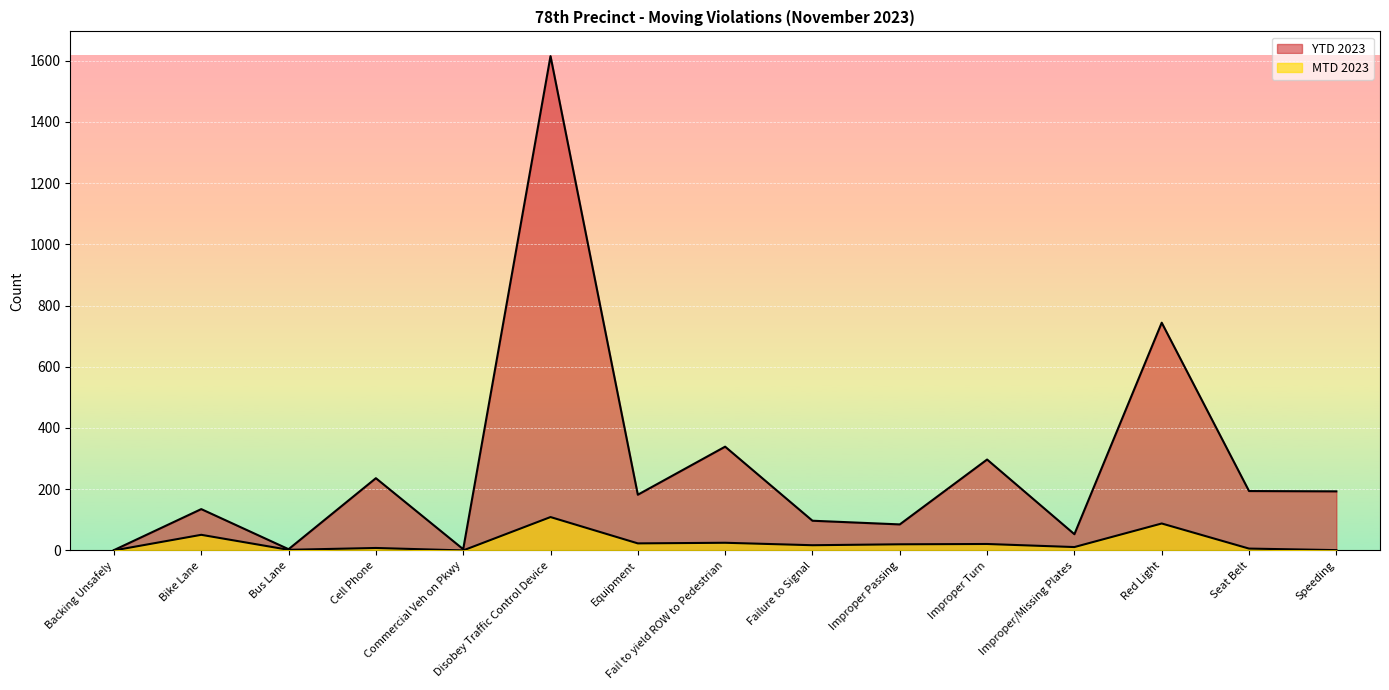

Which category has the highest value in the MTD 2023 series?

Disobey Traffic Control Device